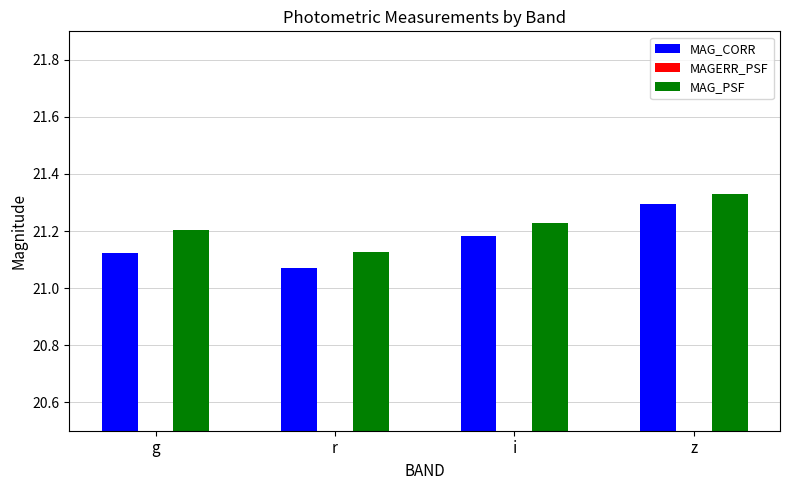

Are the bars horizontal?

No